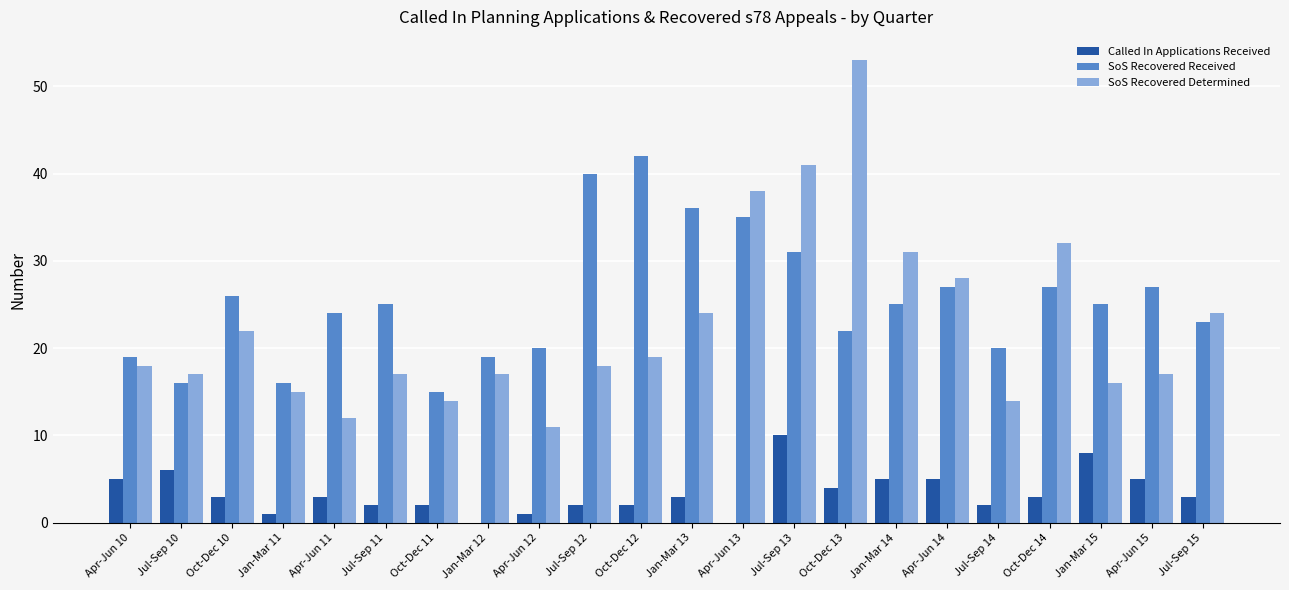

Which series has the largest total across all categories?

SoS Recovered Received